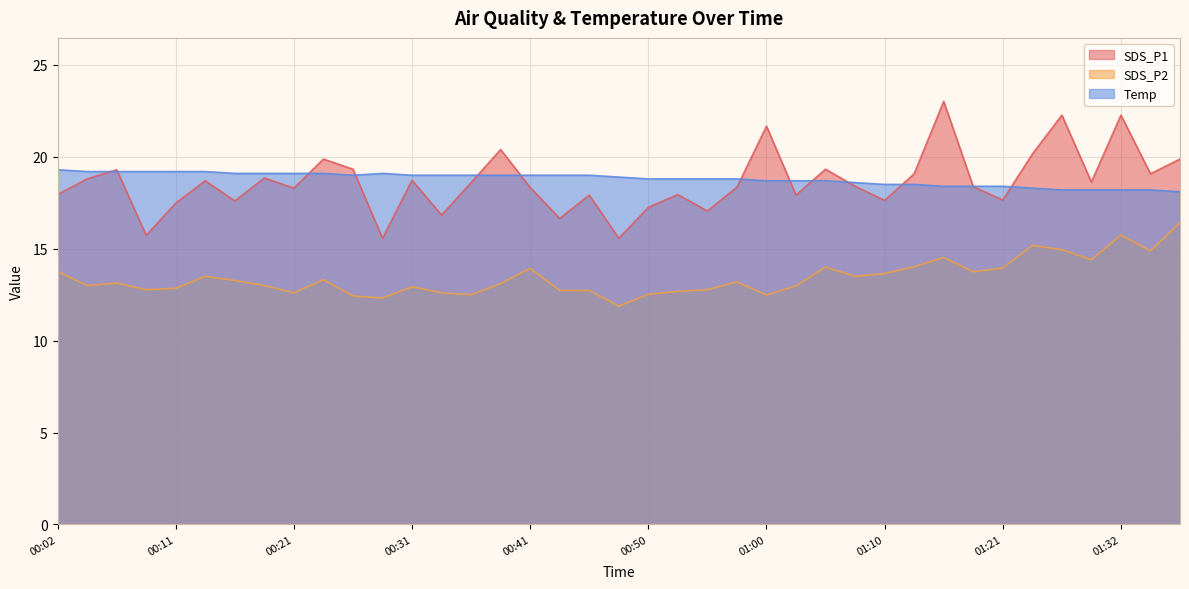

What is the approximate value of SDS_P2 at 01:27?

14.9